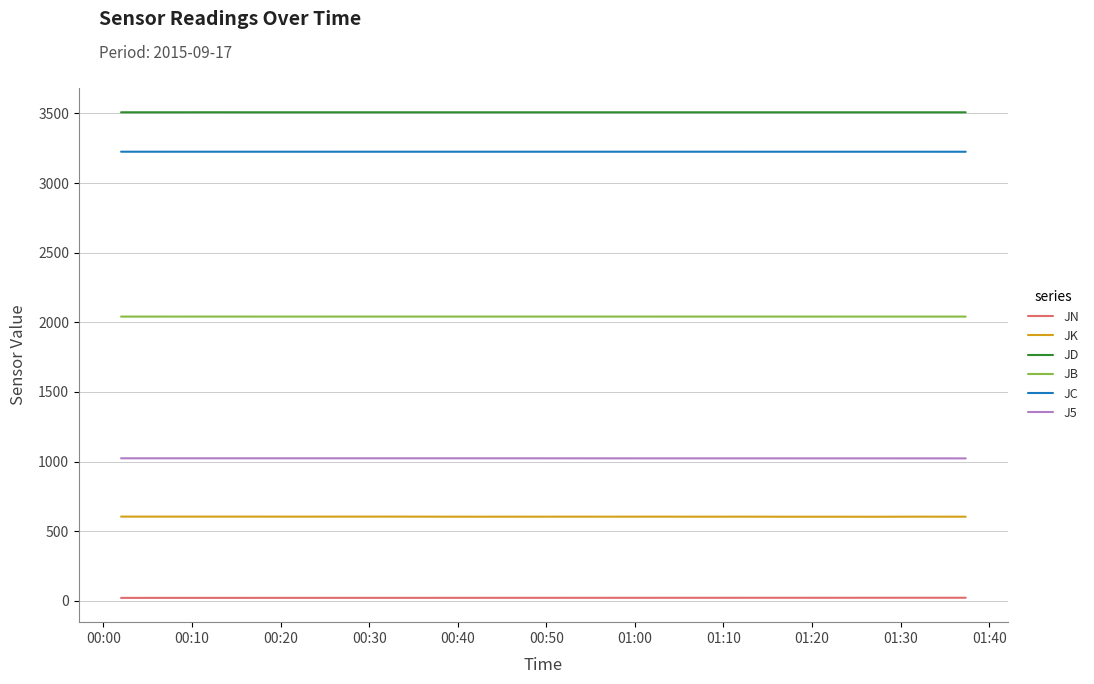

Does the chart display data point markers on the line(s)?

No